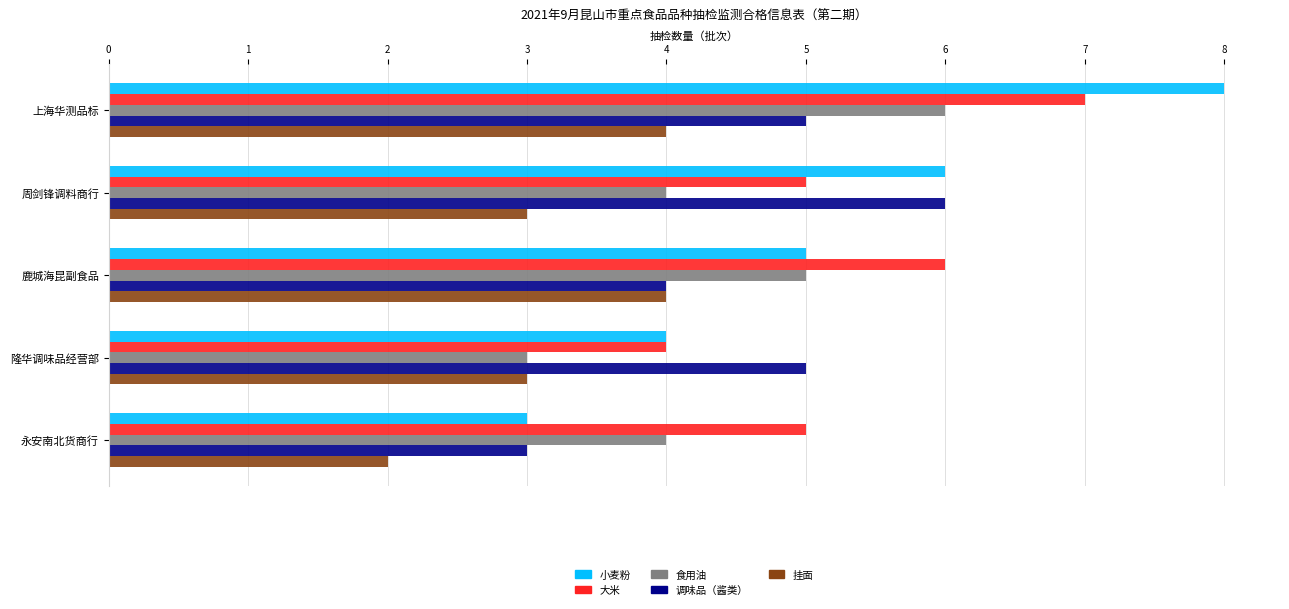

What is the average value of the 大米 series?

5